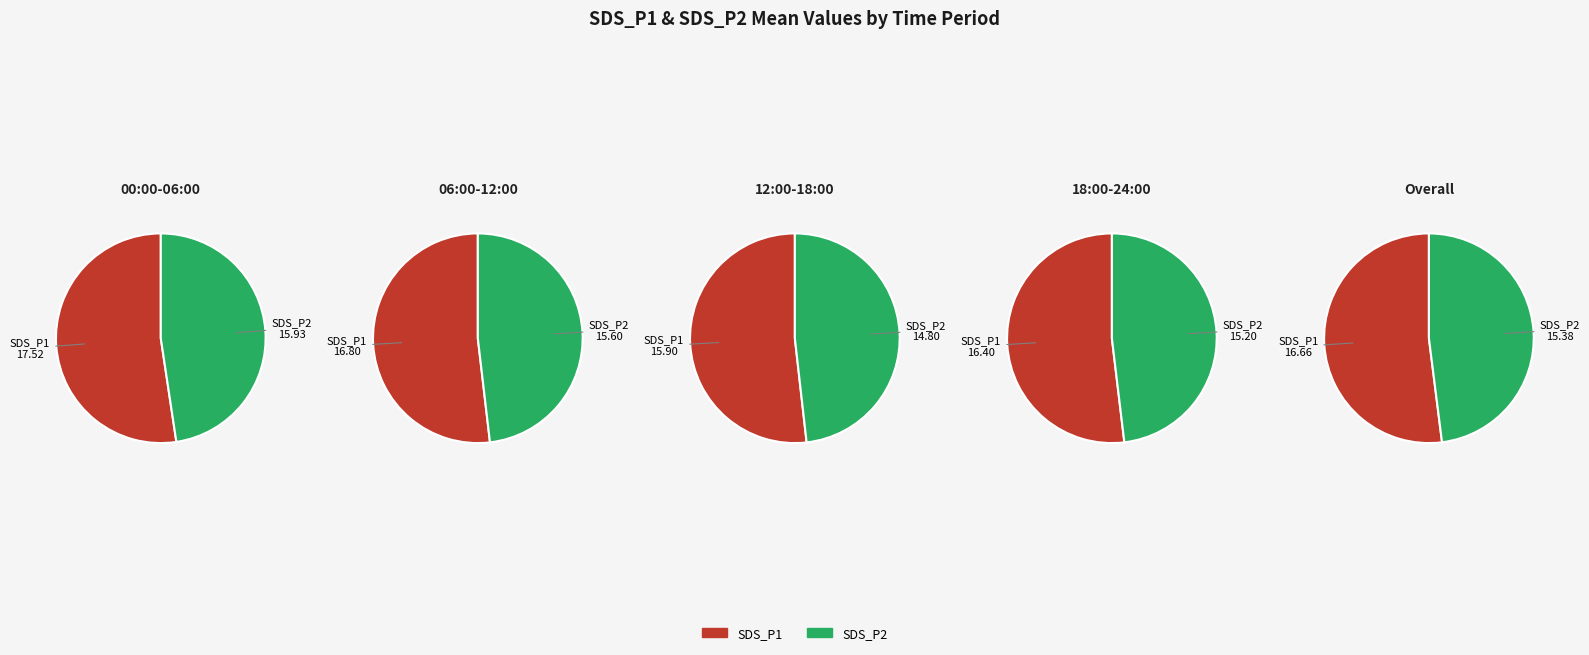

What is the spread (max minus min) of values at 3?

1.2